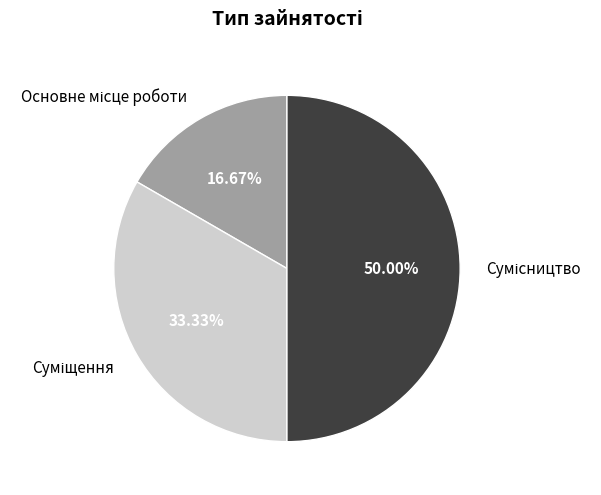

Is there a majority slice in this chart?

No